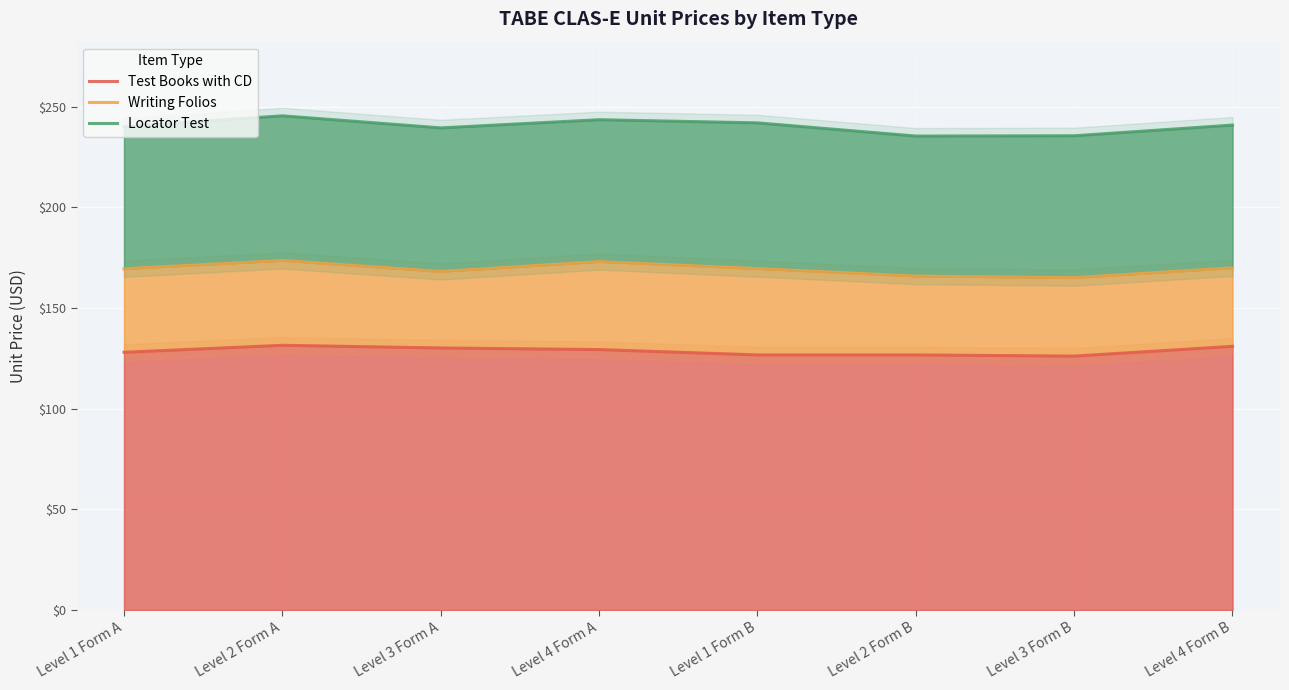

At how many categories does at least one series exceed 200?

8